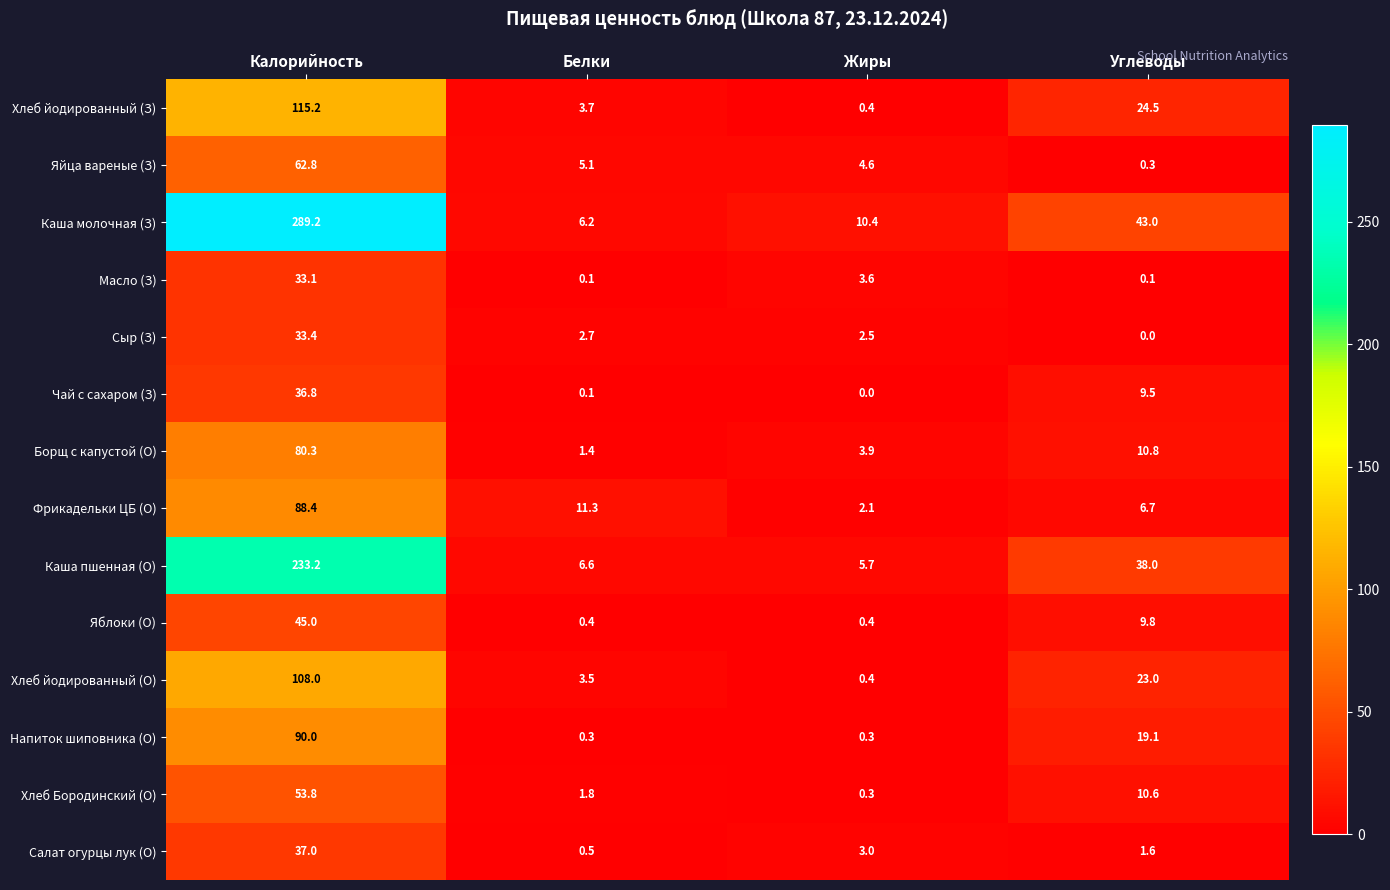

What is the maximum value for Каша пшенная (О)?

233.2